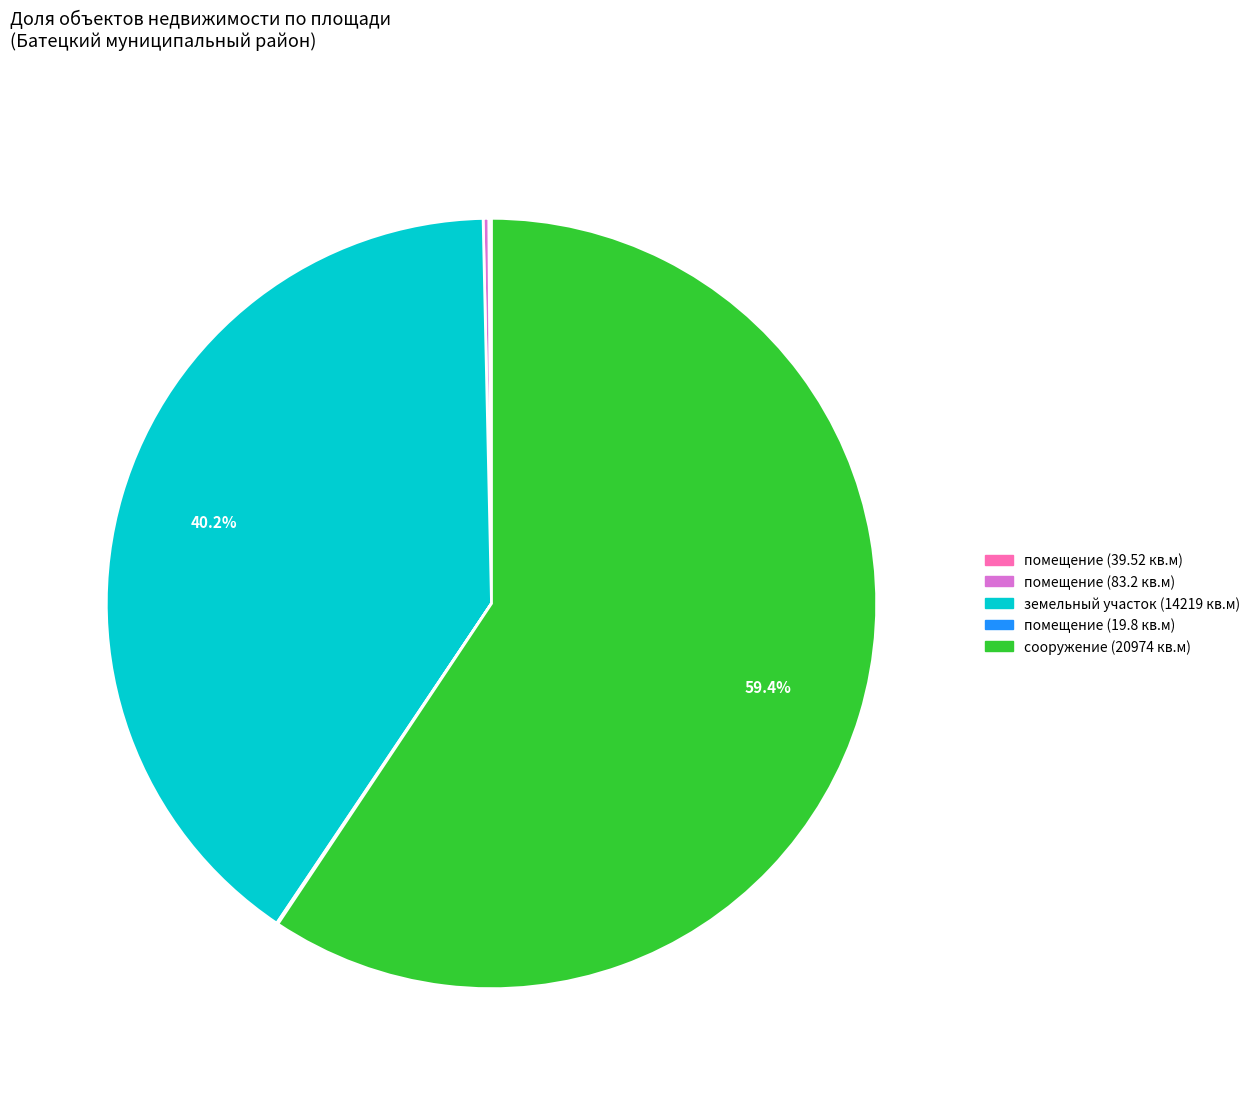

What is the majority slice?

сооружение (20974 кв.м)